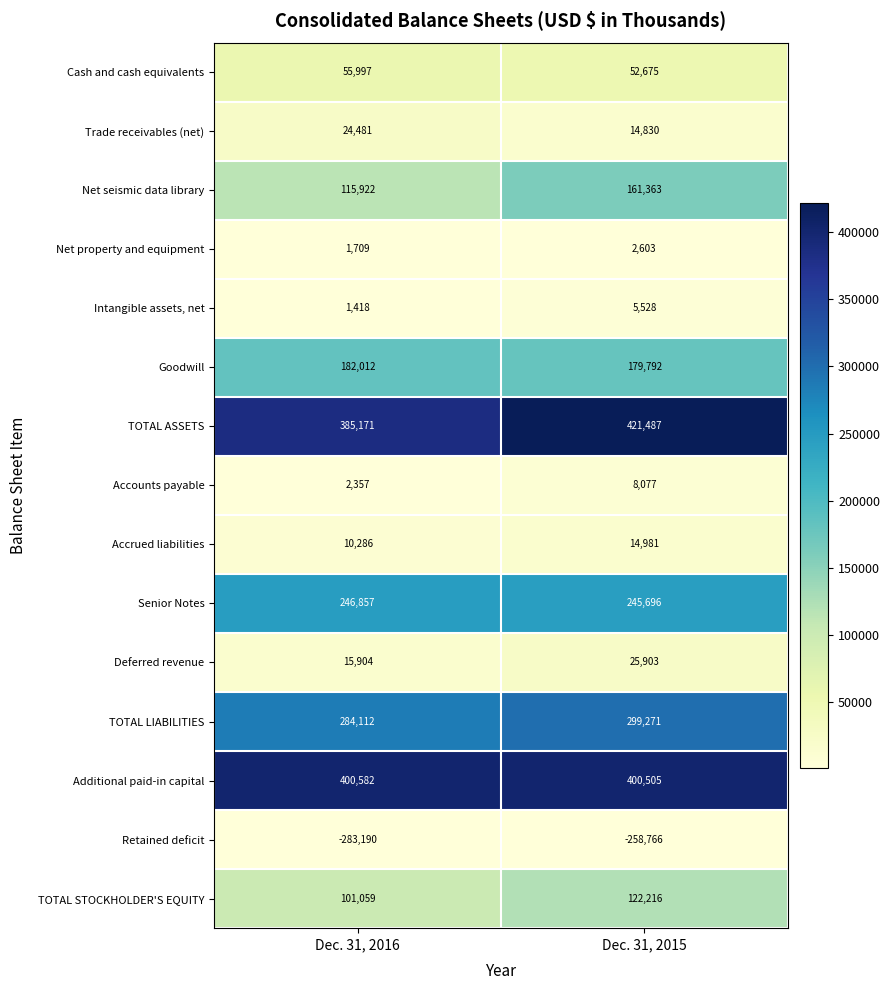

The Net seismic data library series shows 167815 at Dec. 31, 2016. True or false?

False